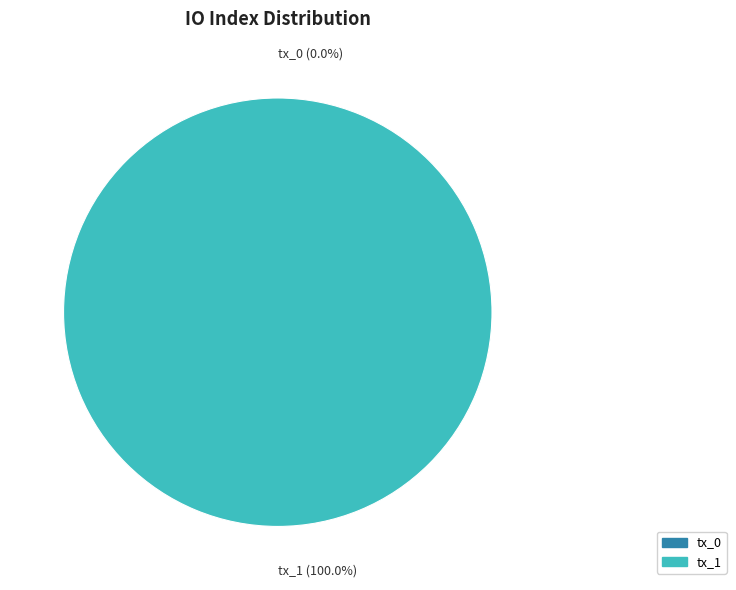

Is it true that tx_0 is 1% of the pie?

False